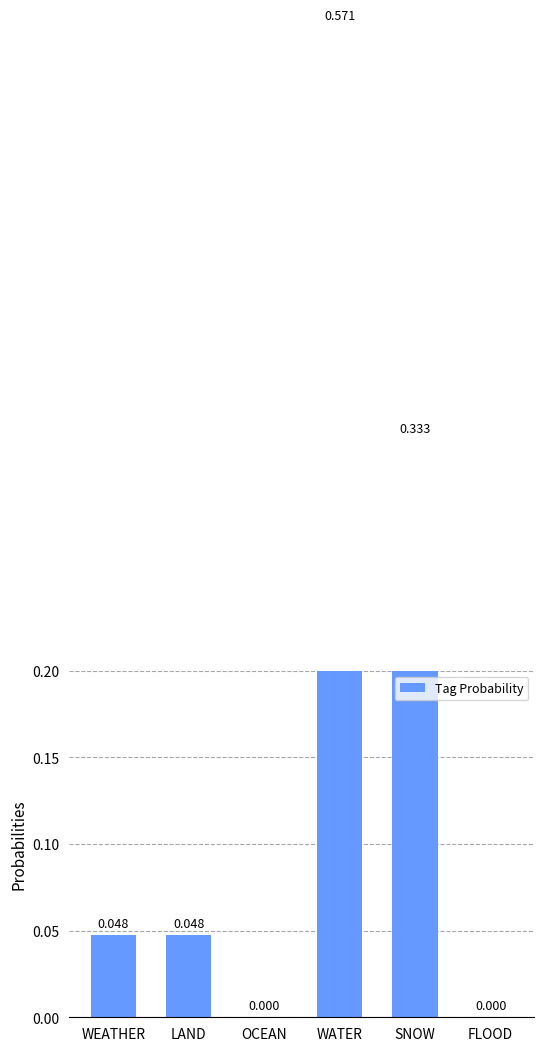

What is the label of the 3rd bar from the left?

OCEAN